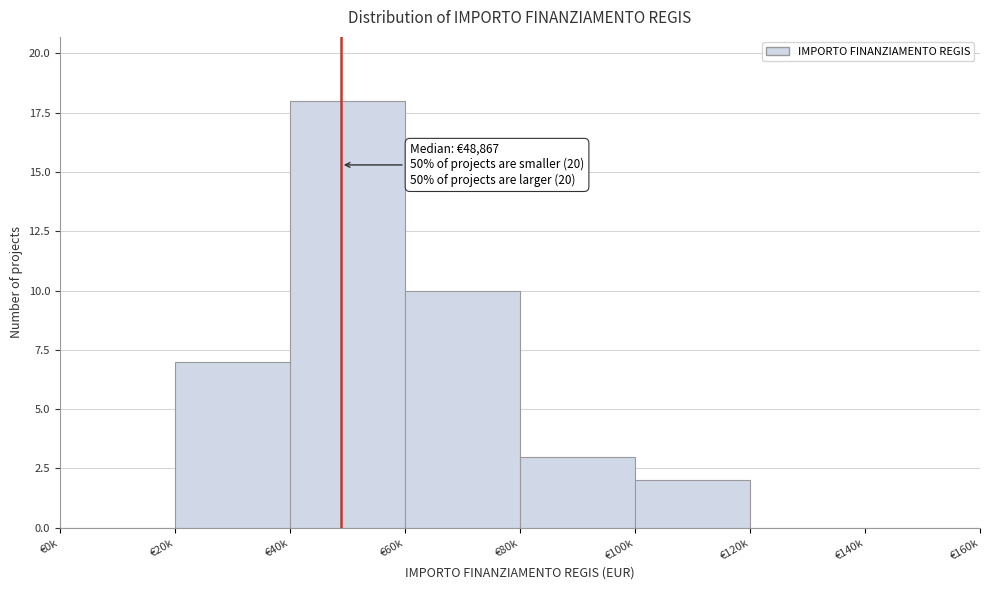

Reading right to left, list all the values displayed in this chart.

€140k=0	€120k=0	€100k=2	€80k=3	€60k=10	€40k=18	€20k=7	€0k=0